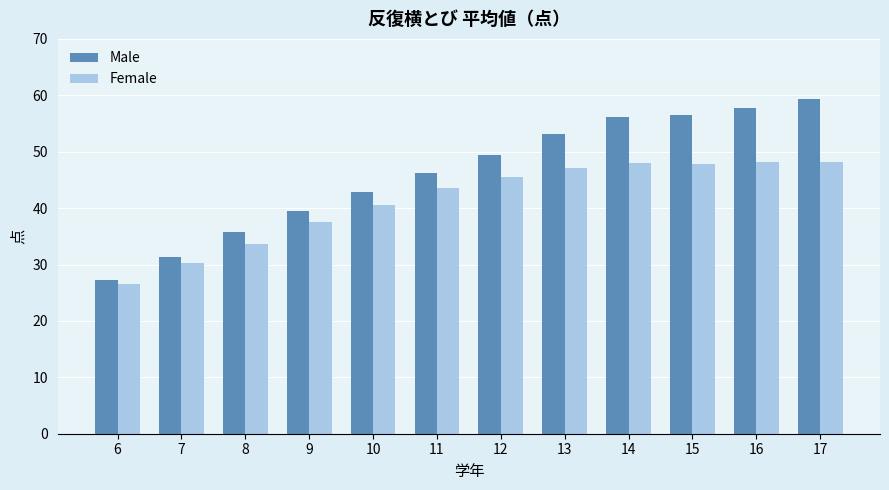

List the series in order of their overall mean, lowest first.

Female, Male